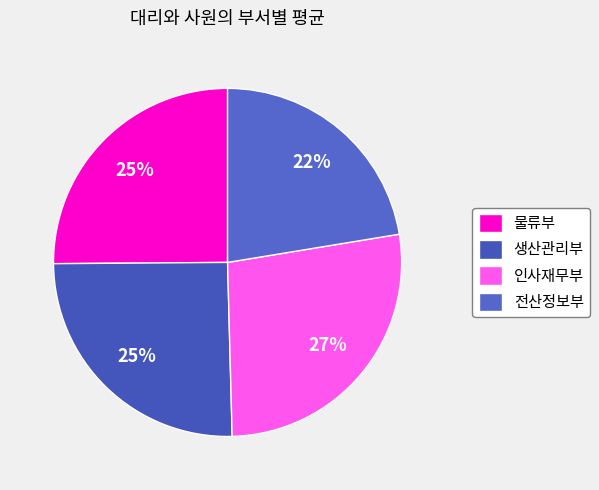

What is the smallest slice in the pie chart?

전산정보부